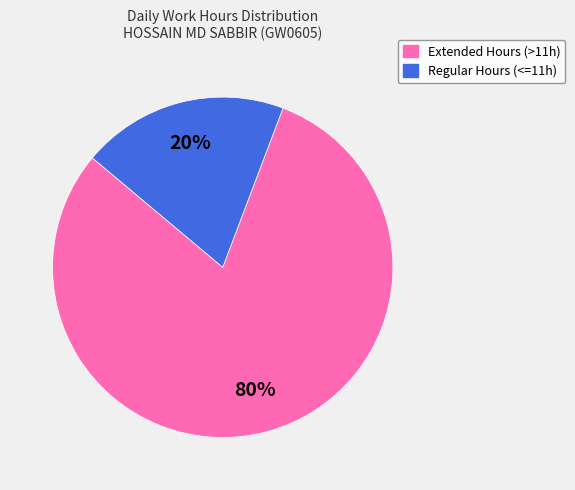

Count the number of slices in the pie.

2